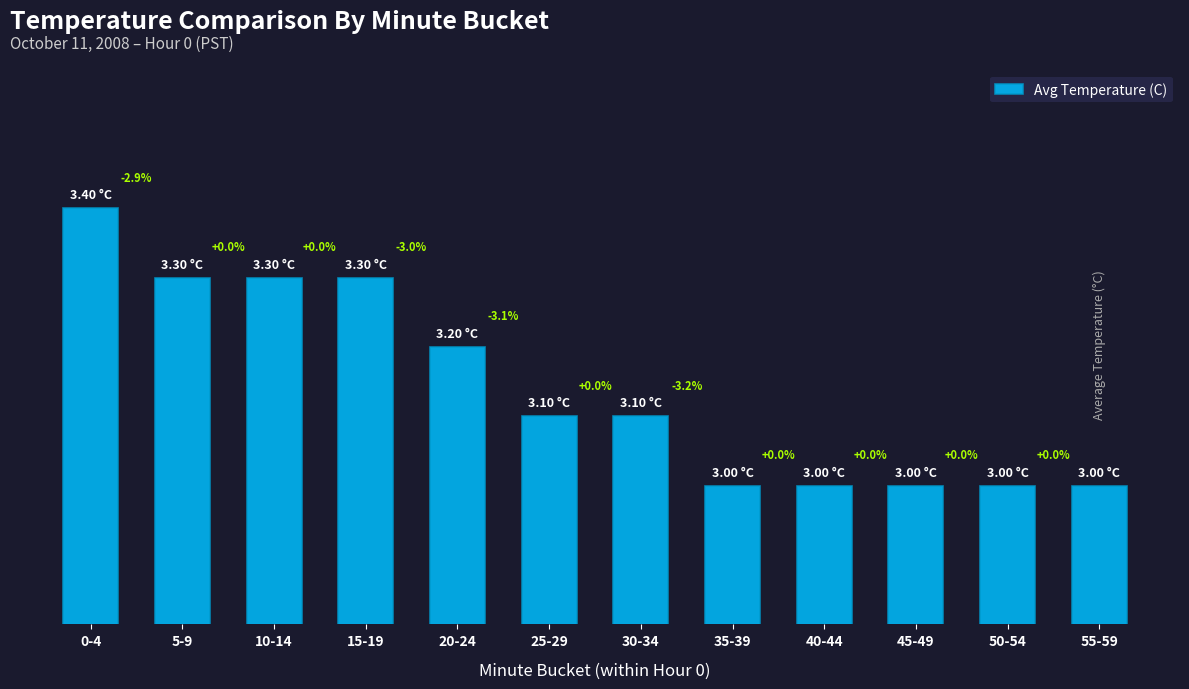

What is the ratio of the value at 20-24 to the value at 0-4?

0.9